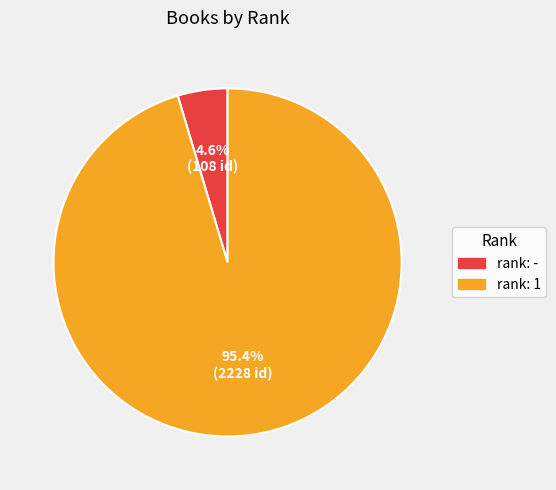

Is there a majority slice in this chart?

Yes